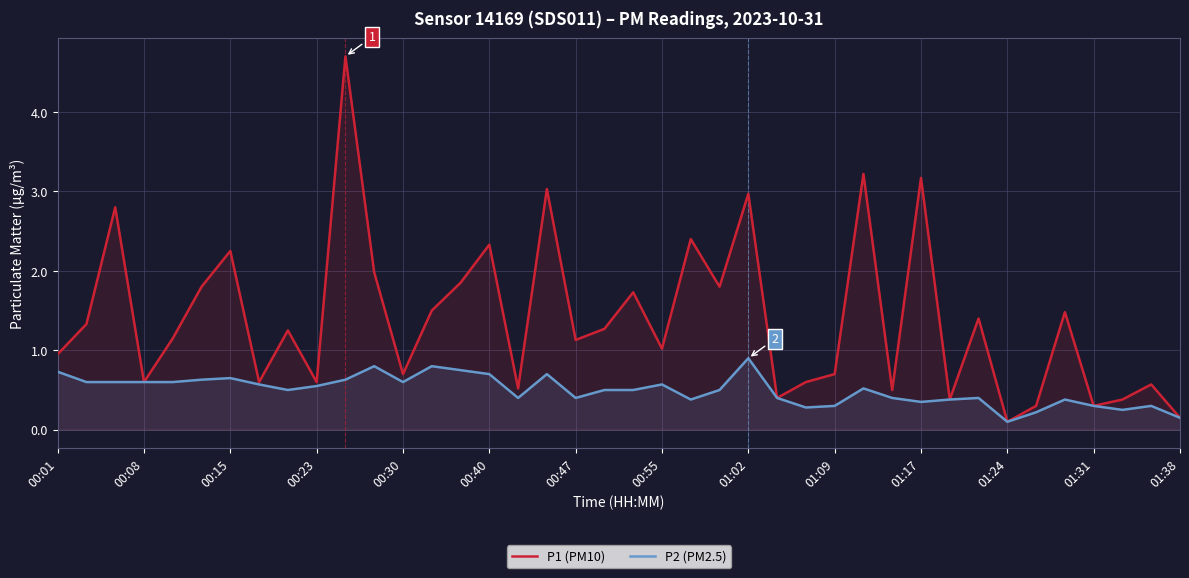

Between 16 and 20, which is larger?

20